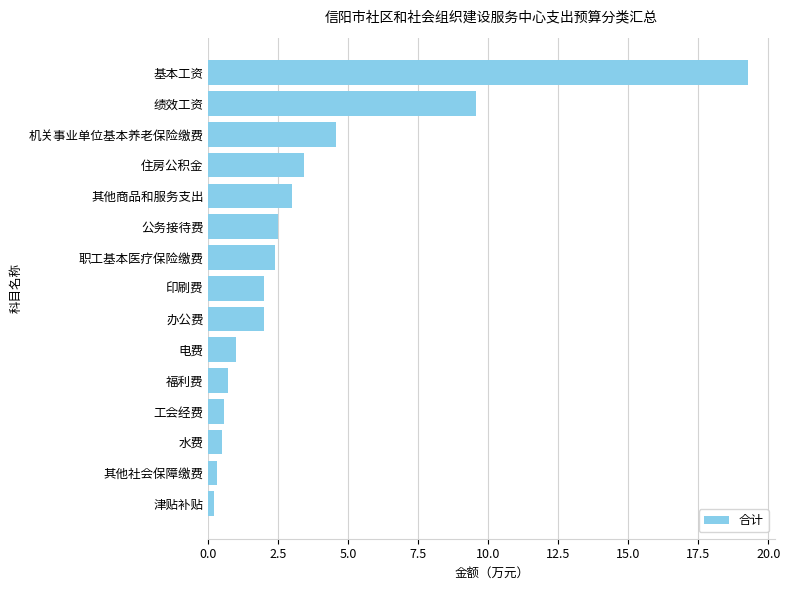

What is the difference between the maximum and minimum values?

19.1